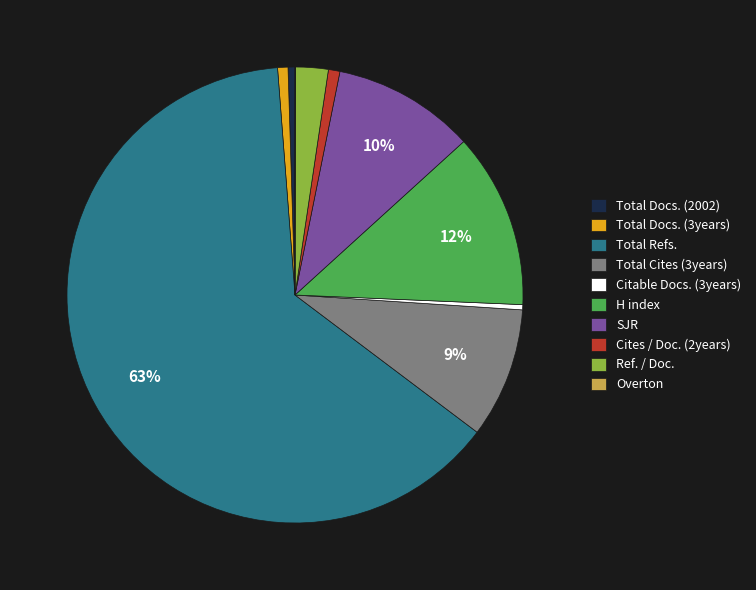

The Ref. / Doc. slice represents 2% of the pie. True or false?

True